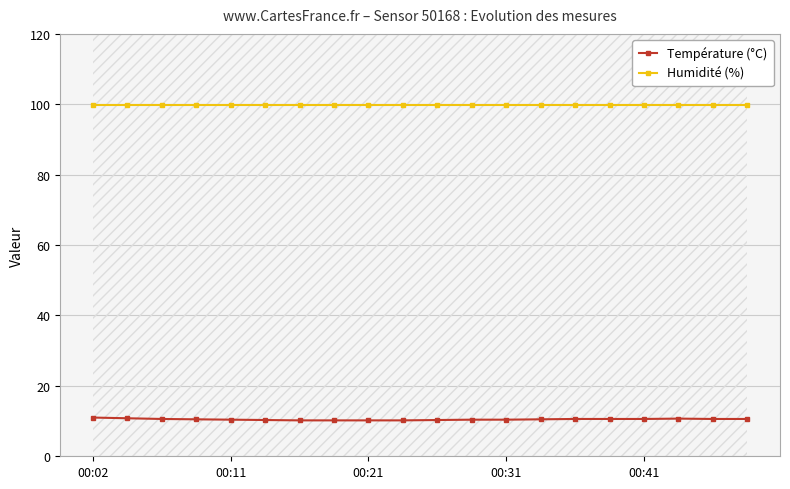

How many Température (°C) values are between 10 and 11?

20